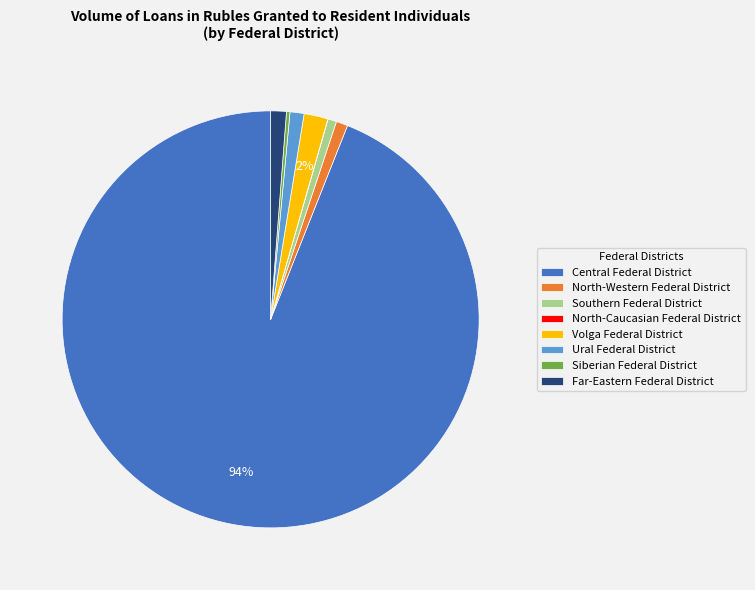

Do Ural Federal District and Far-Eastern Federal District together represent more than half of the pie?

No